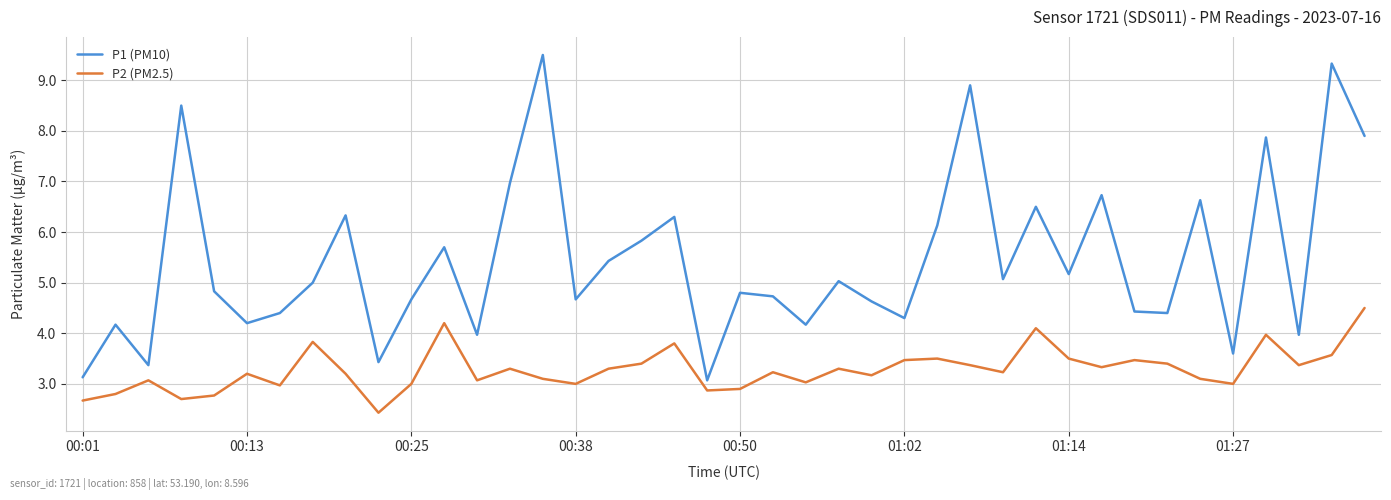

Rank the series by their maximum value, from highest to lowest.

P1 (PM10), P2 (PM2.5)